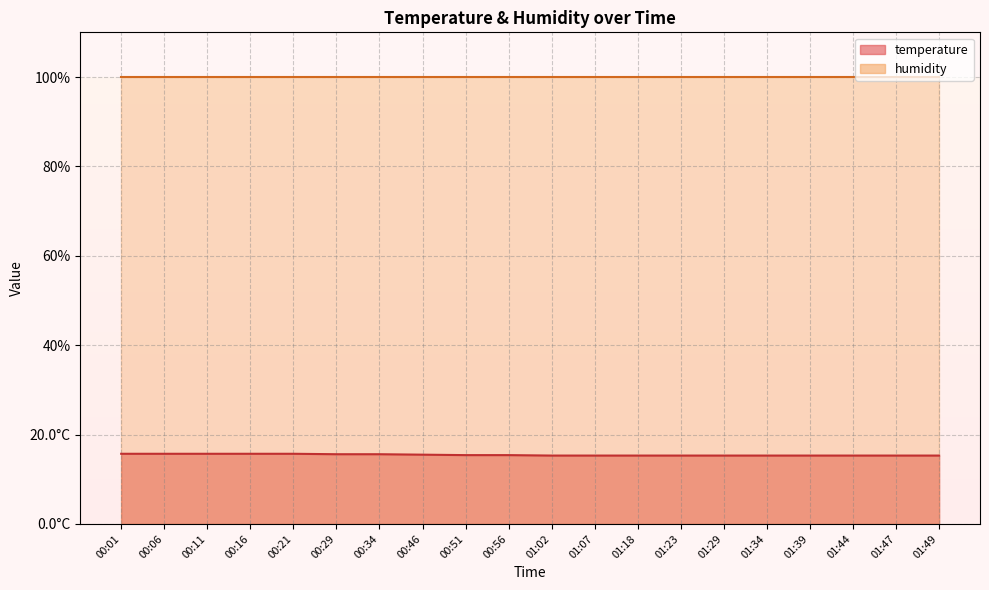

True or false: the data shows 9.6 at 01:18.

False